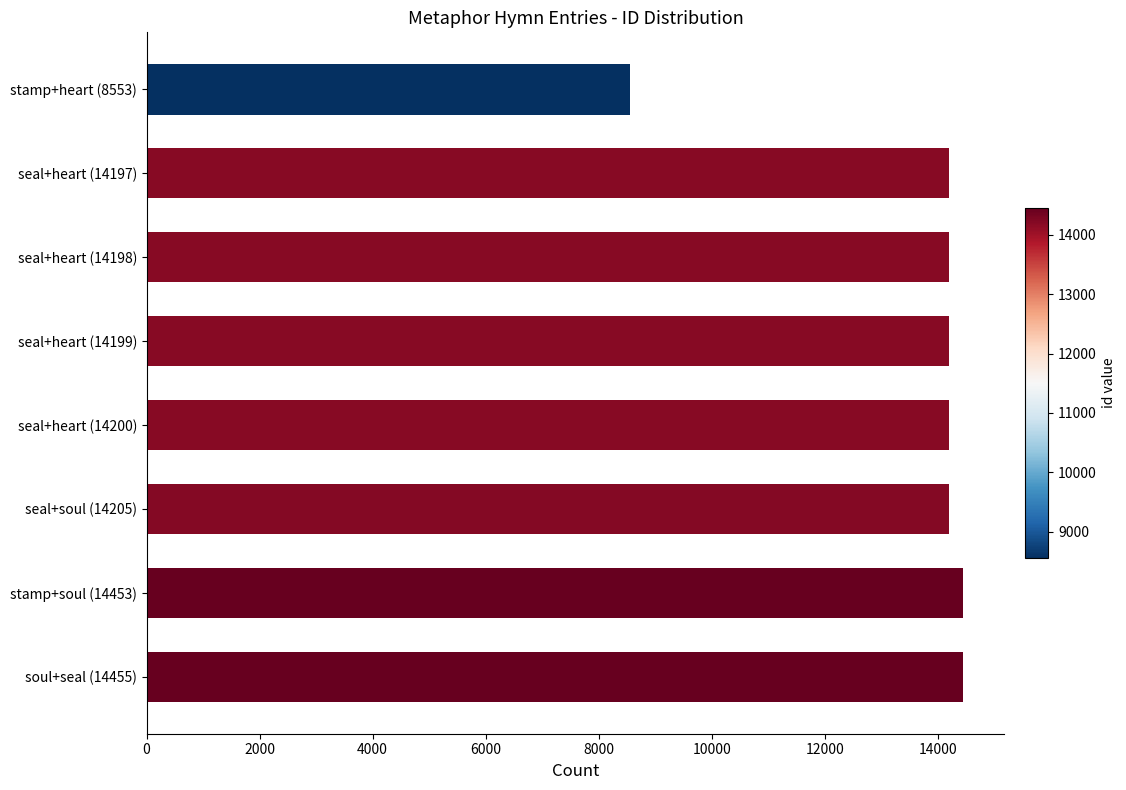

How many distinct data groups are displayed?

1